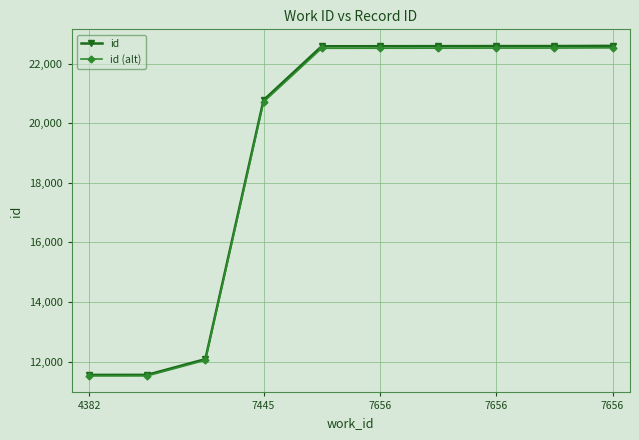

At how many categories does at least one series exceed 12658?

7